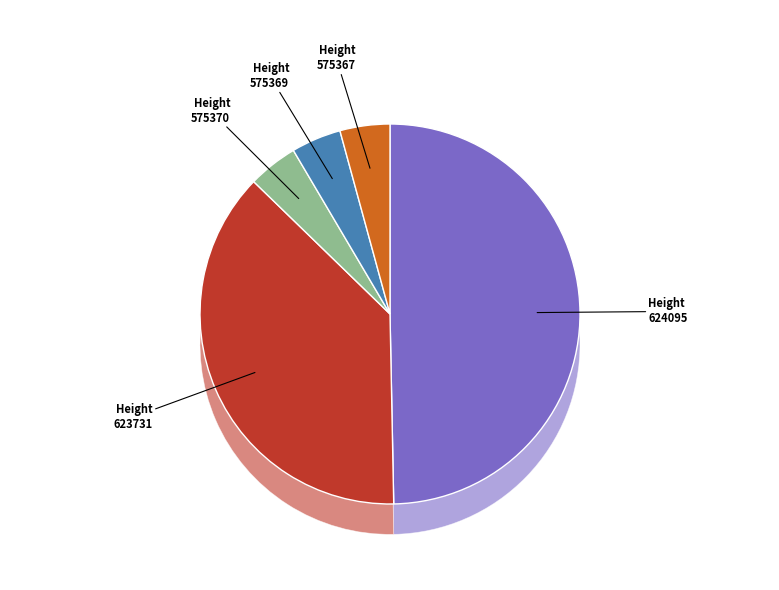

Count the number of slices in the pie.

5